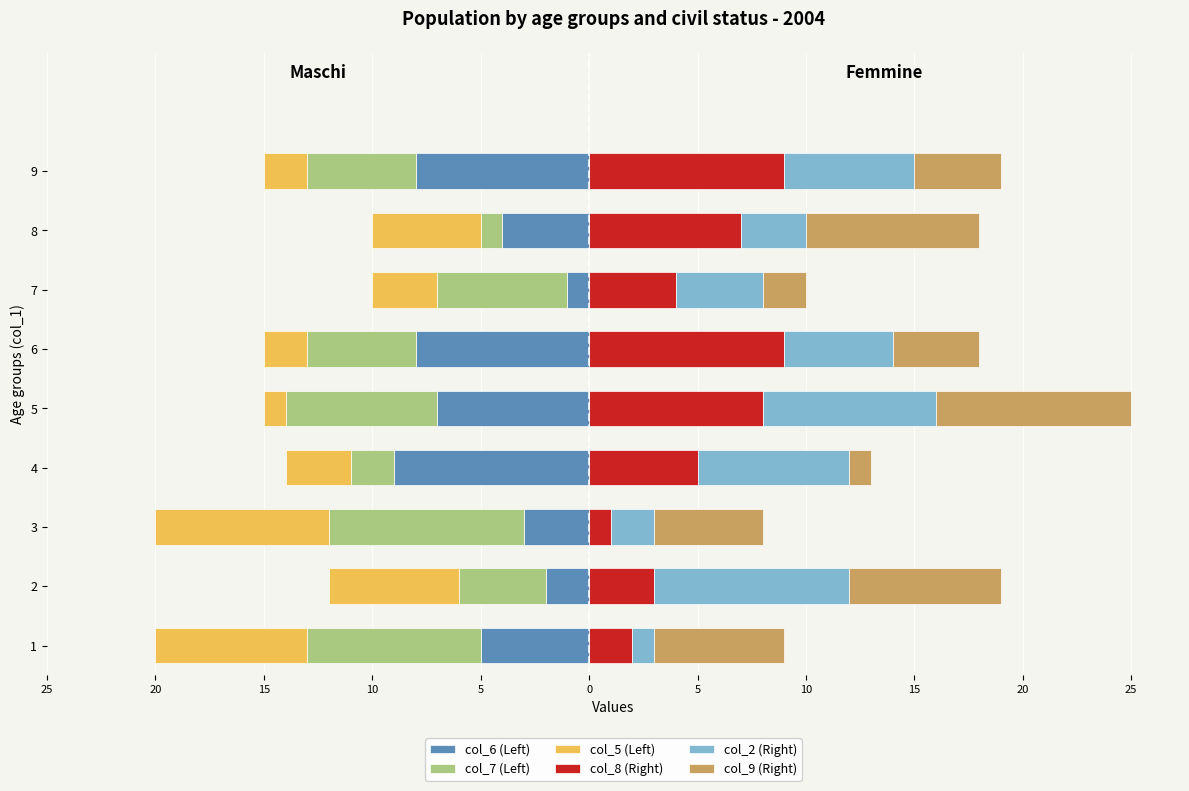

Which series has the largest total across all categories?

col_8 (Right)